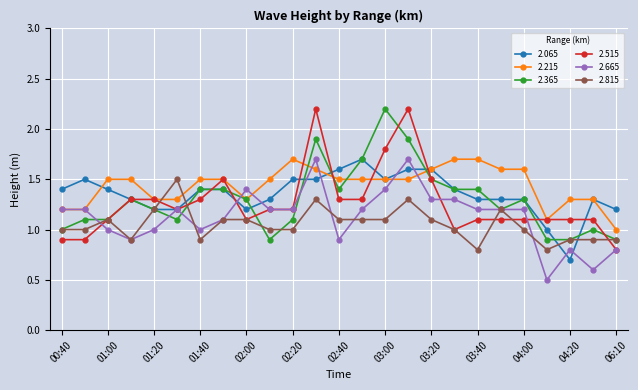

What is the value of the 2.215 point at the 4th from the left?

1.5